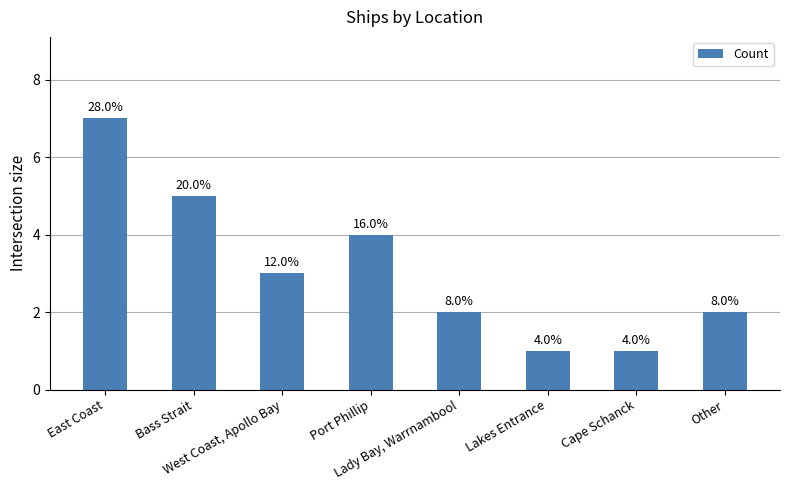

What is the label of the 5th bar from the left?

Lady Bay, Warrnambool